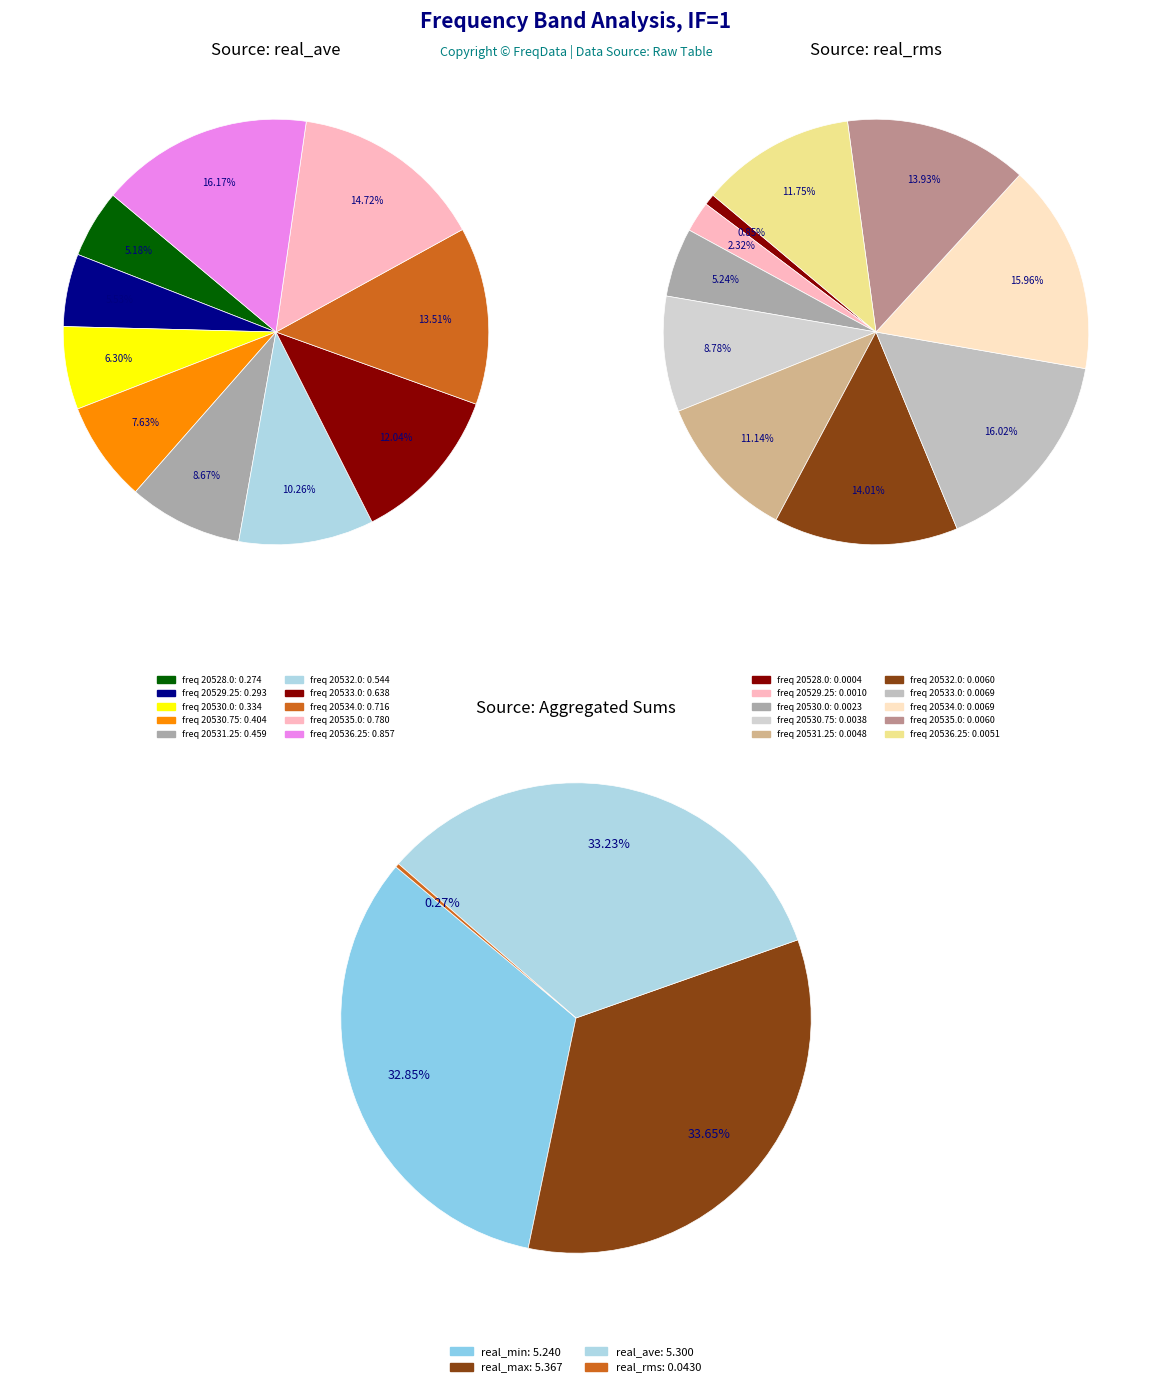

Is the sum of 20530.0 and 20528.0 greater than half?

No